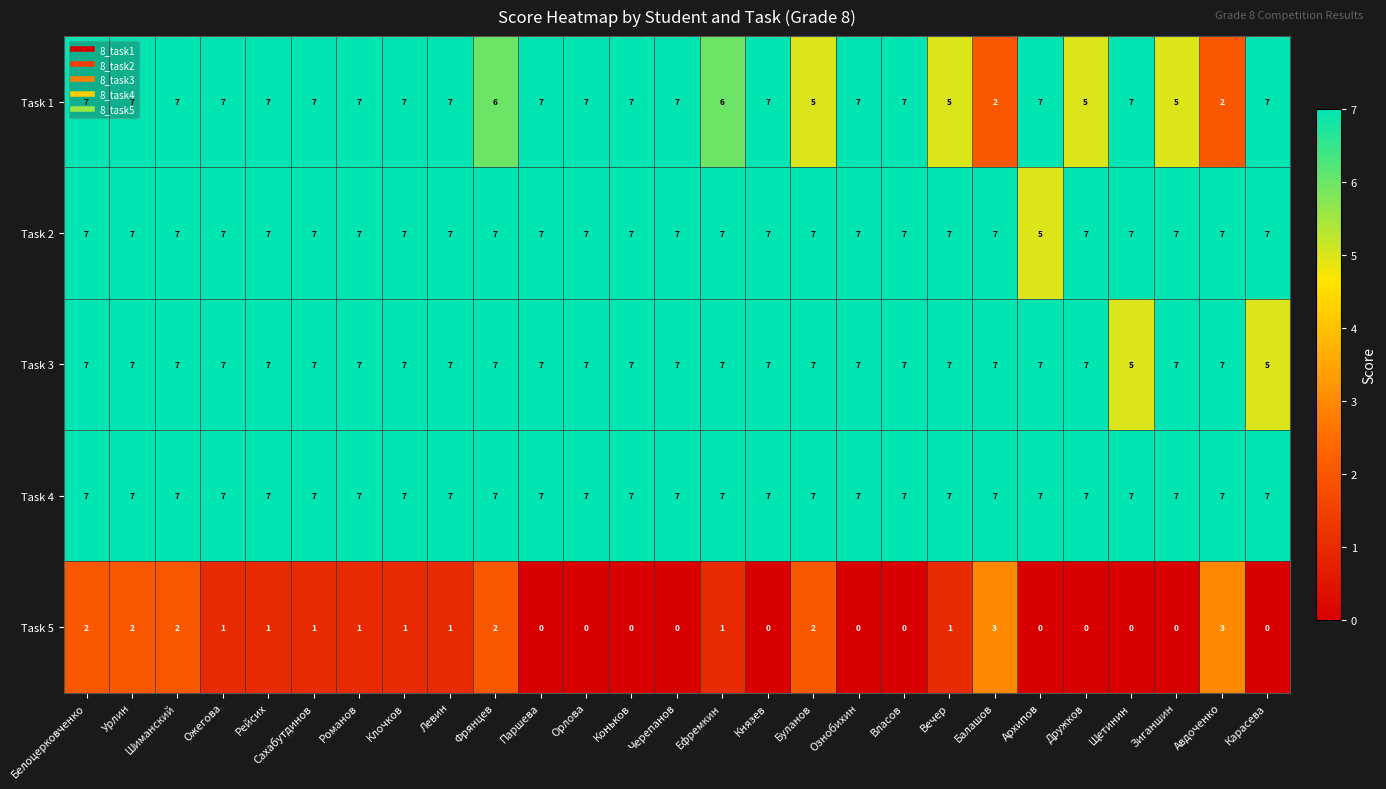

What is the approximate value of Task 4 at Орлова?

7